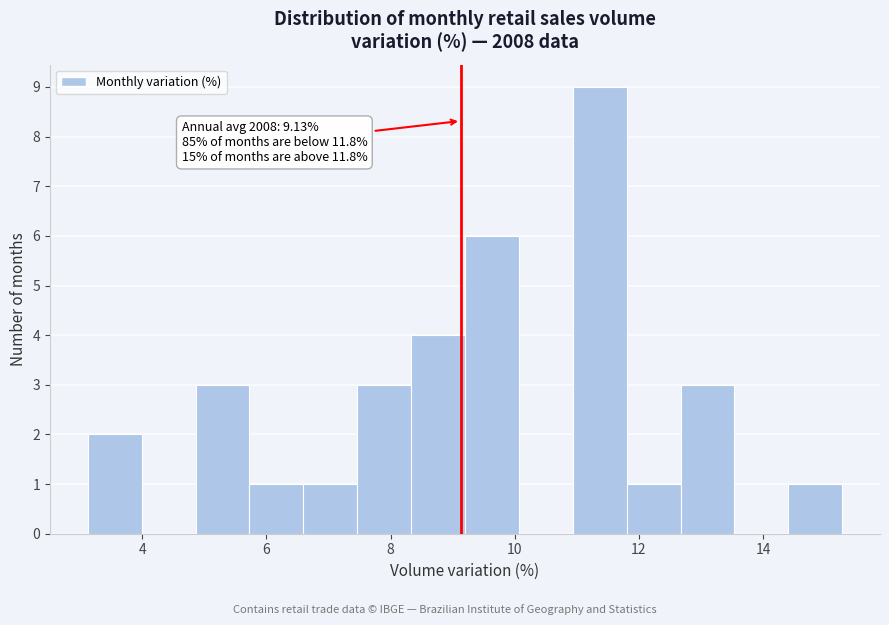

Over which range of the x-axis is the bar tallest?

11.0 to 11.8